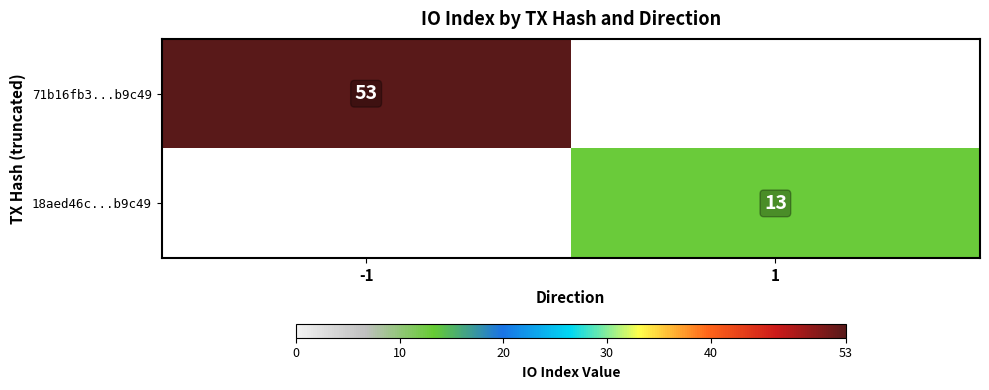

The 71b16fb3...b9c49 series shows 30 at -1. True or false?

False